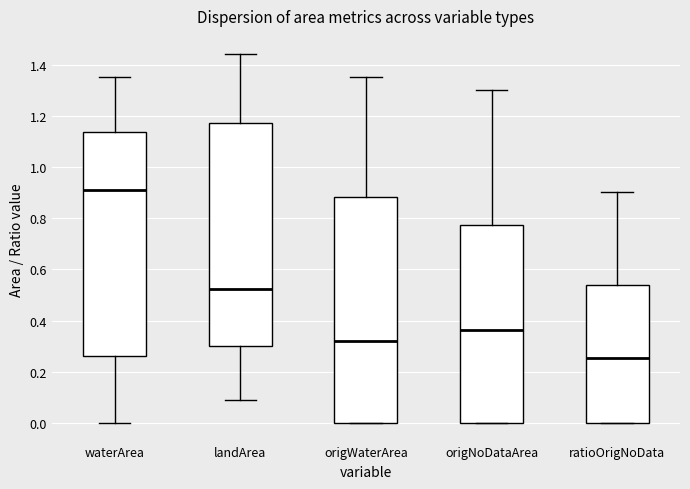

Which box's median line is the highest?

waterArea